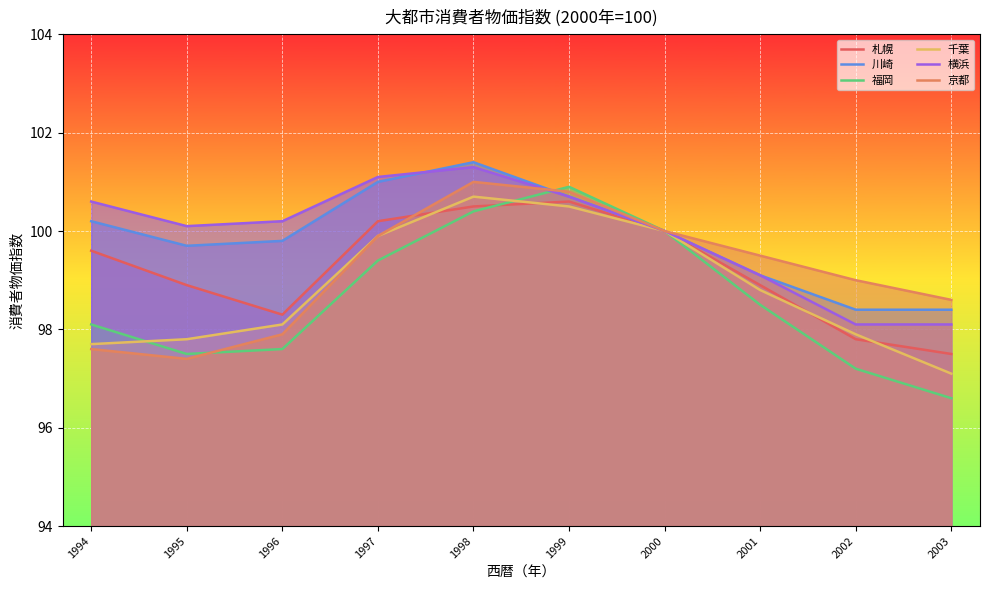

True or false: 札幌 and 川崎 intersect in this chart.

False